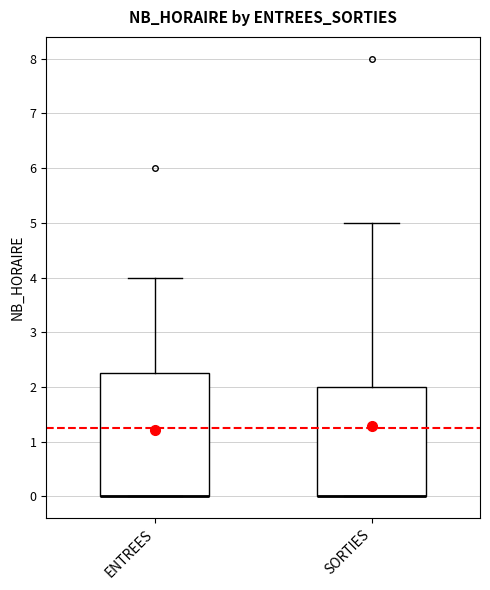

Reading left to right, read every box against the y-axis: the position of its median line, the range the box covers, and the ends of its whiskers. The values are not printed on the chart, so give them approximately, as read against the axis.

ENTREES: median 0.0 (drawn on the box's lower edge), box 0.0 to 2.3, whiskers 0.0 to 4.0
SORTIES: median 0.0 (drawn on the box's lower edge), box 0.0 to 2.0, whiskers 0.0 to 5.0